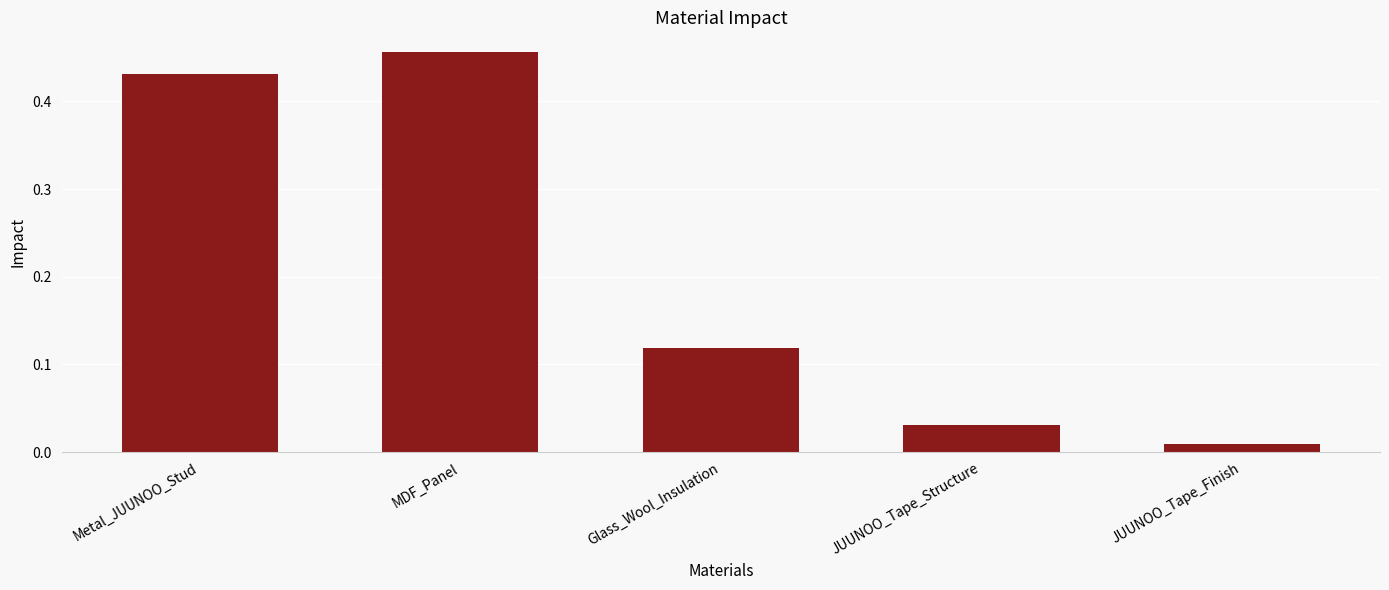

What is the label of the 4th bar from the right?

MDF_Panel